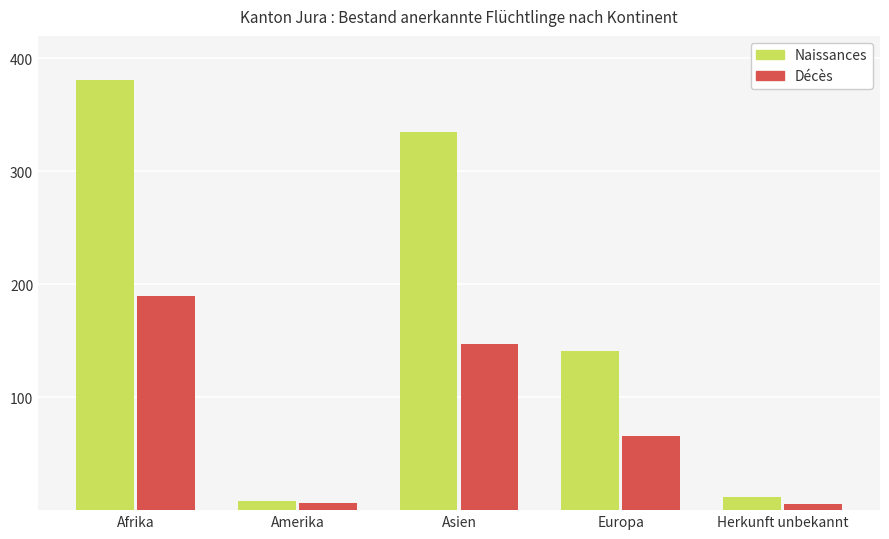

What is the difference between the highest and lowest values at Amerika?

2